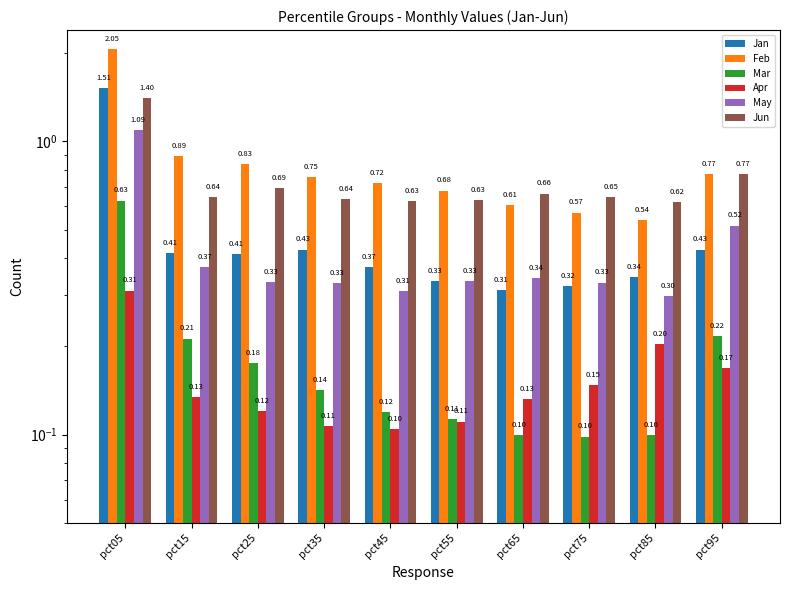

What is the spread (max minus min) of values at pct35?

0.6